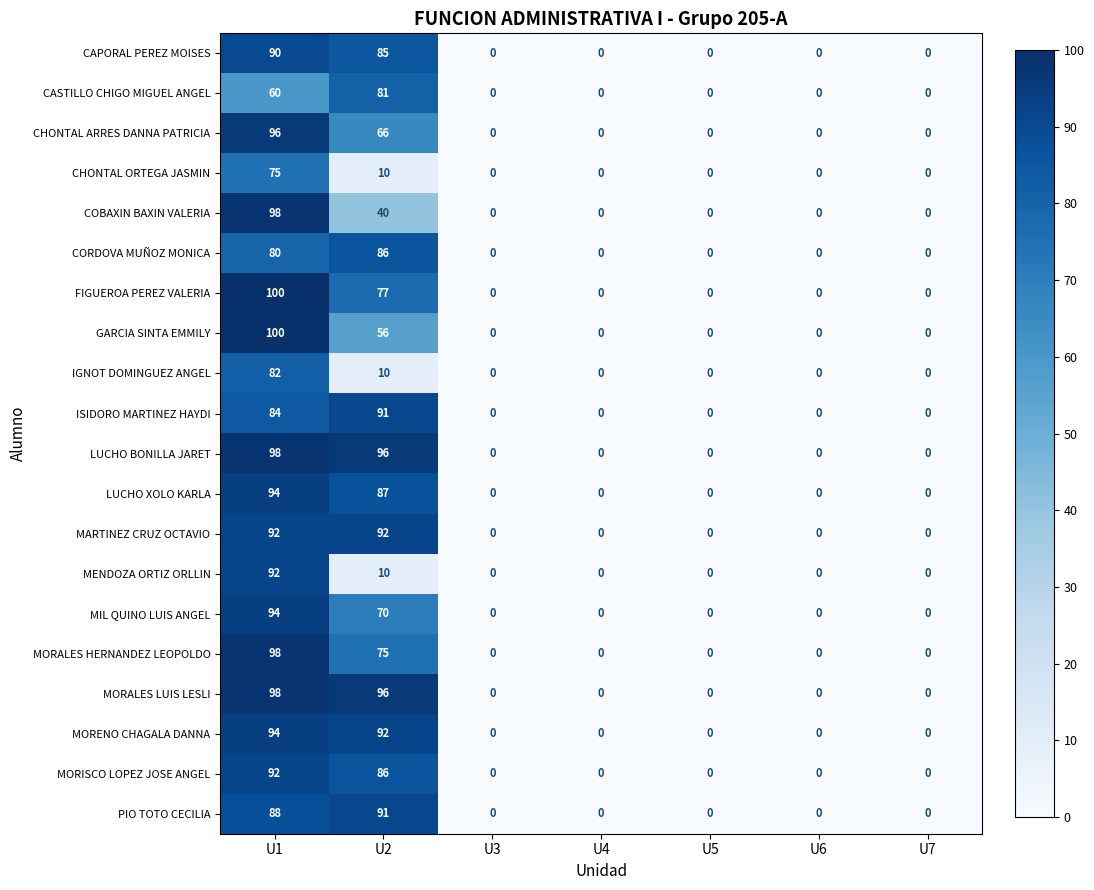

Where is LUCHO XOLO KARLA nearest to the value 47?

U2